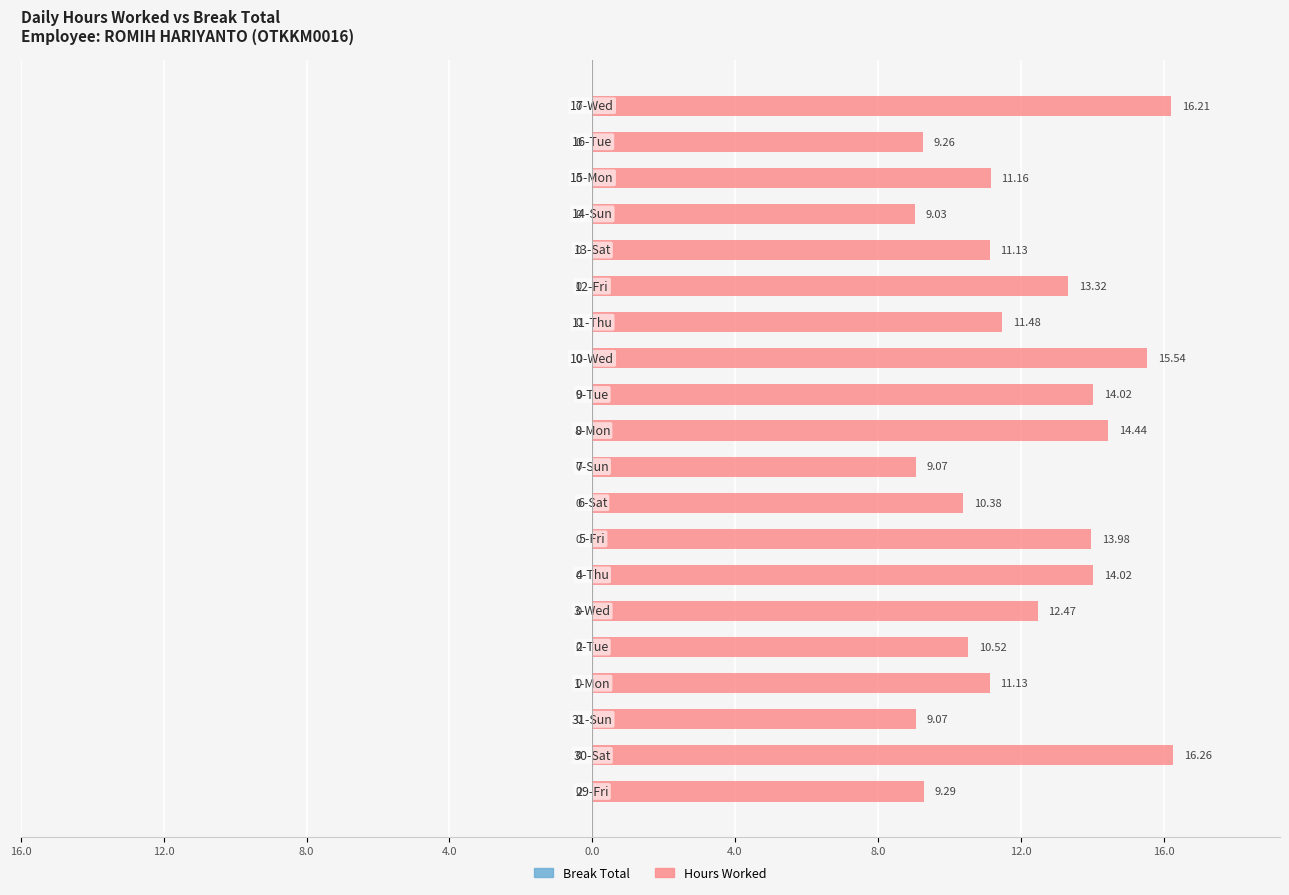

Are the bars horizontal?

Yes